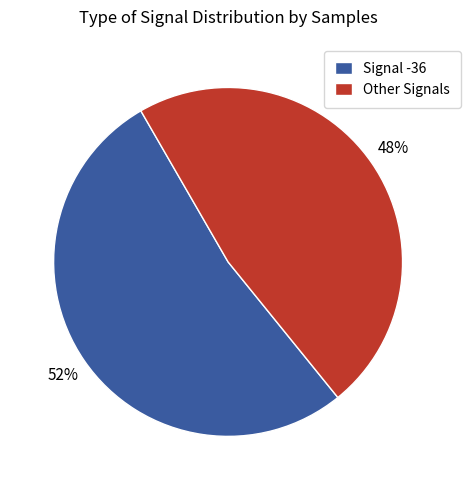

Which category has the biggest portion of the pie?

Signal -36